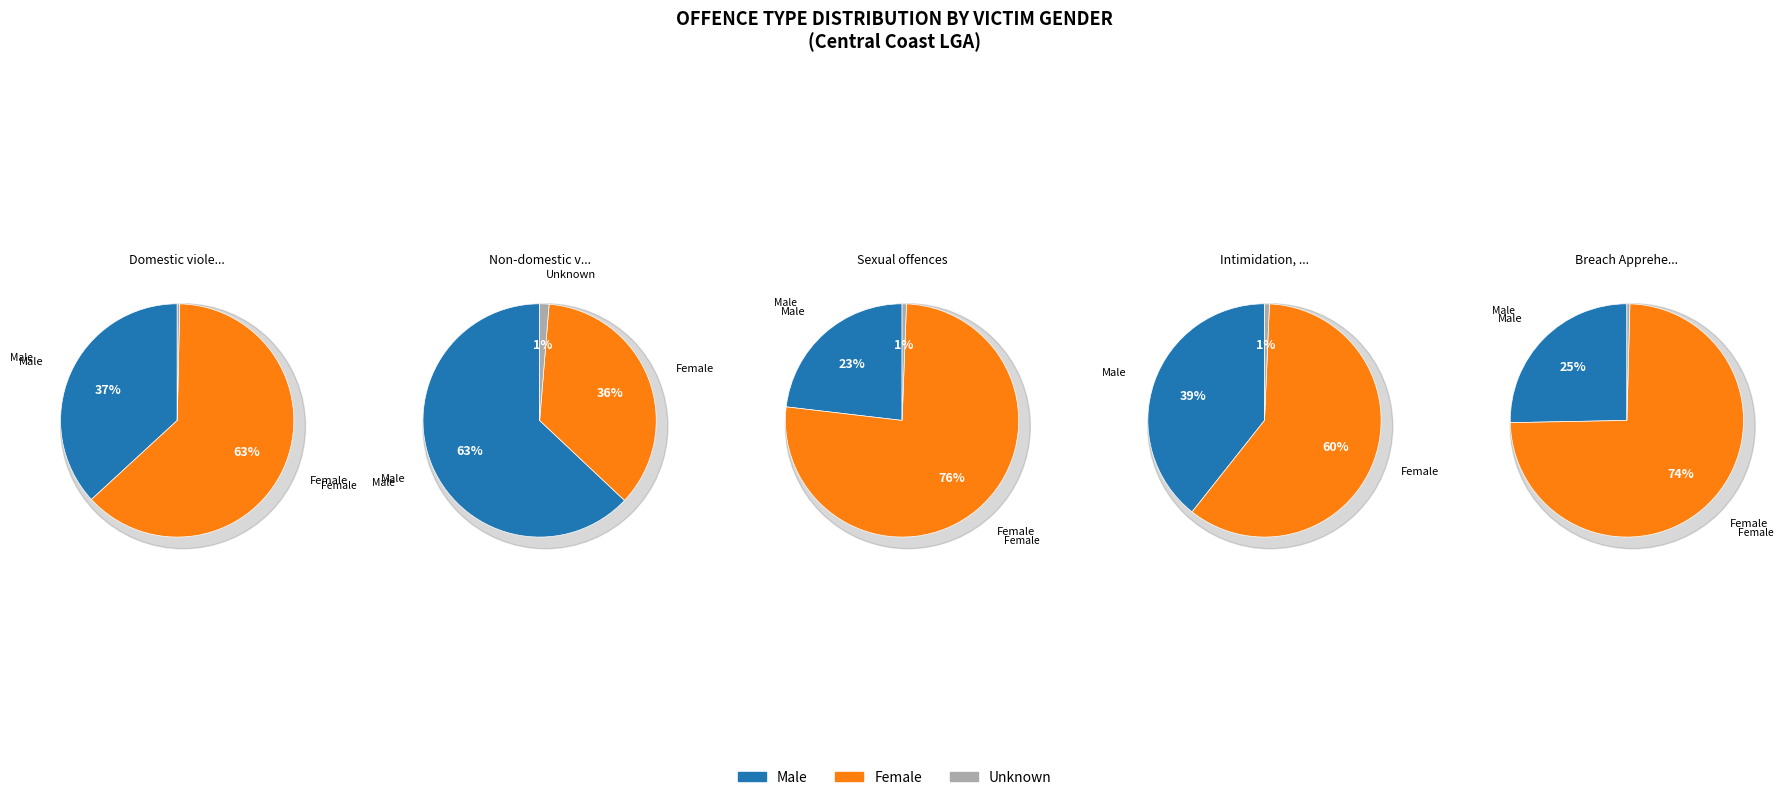

Combined, what portion of the pie is Male and Female?

99.7%